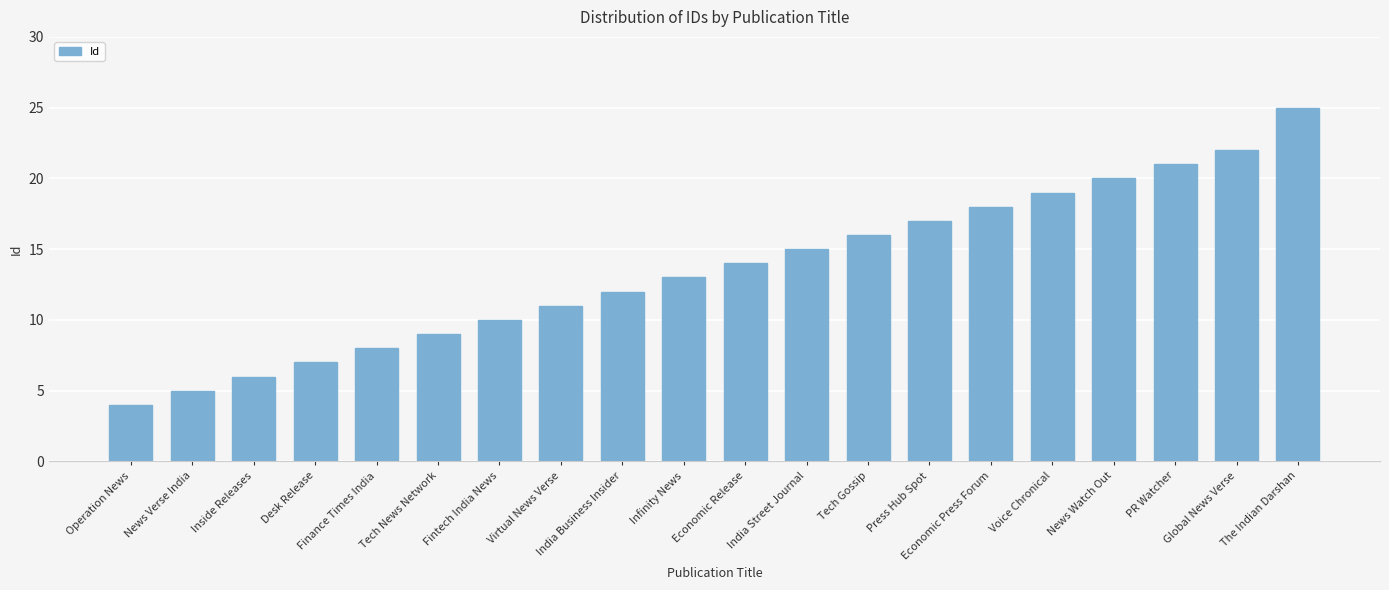

Approximately how many times larger is the value at India Street Journal compared to Tech News Network?

1.7